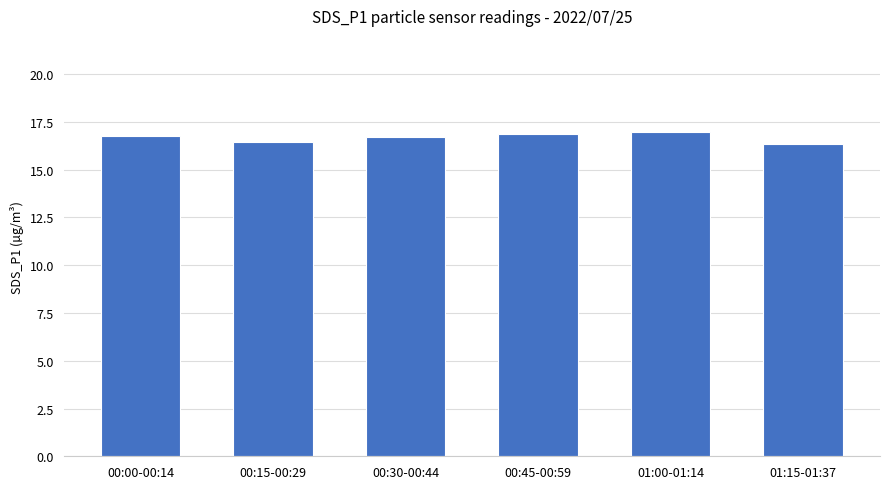

Between 00:30-00:44 and 00:15-00:29, which is larger?

00:30-00:44